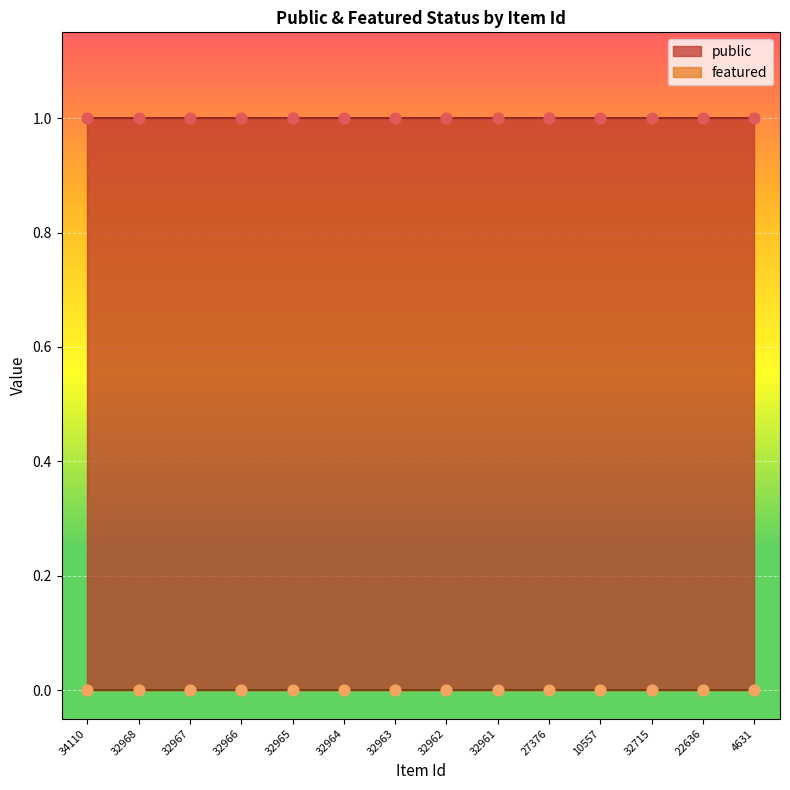

At how many categories does at least one series exceed 0?

14